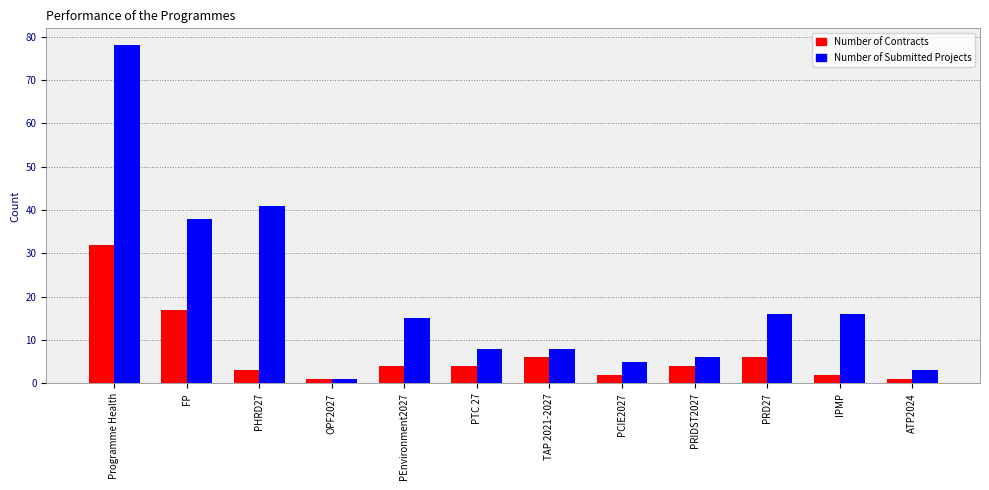

What is the average value of the Number of Contracts series?

7